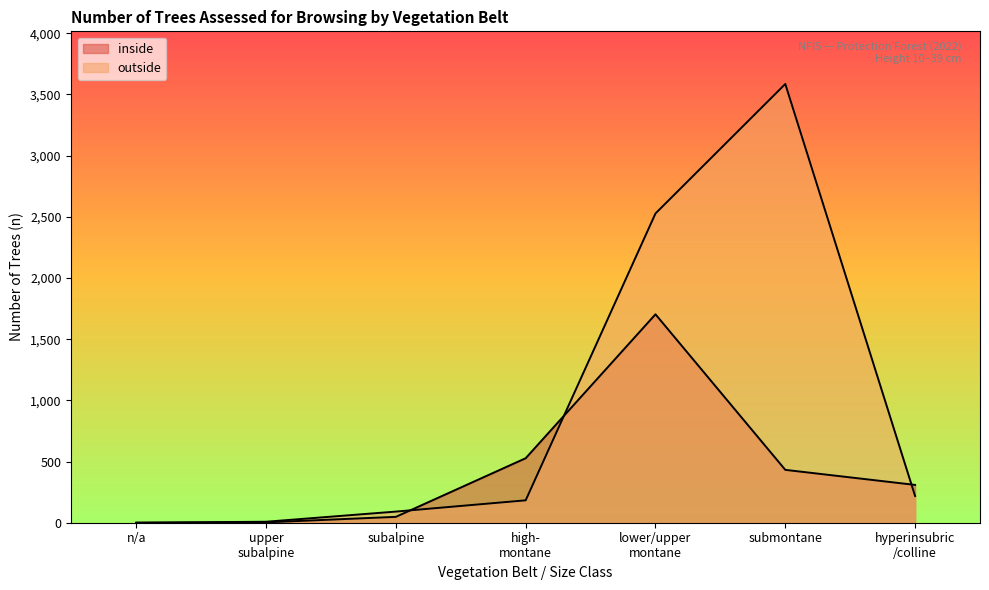

Does the chart display data point markers on the line(s)?

No